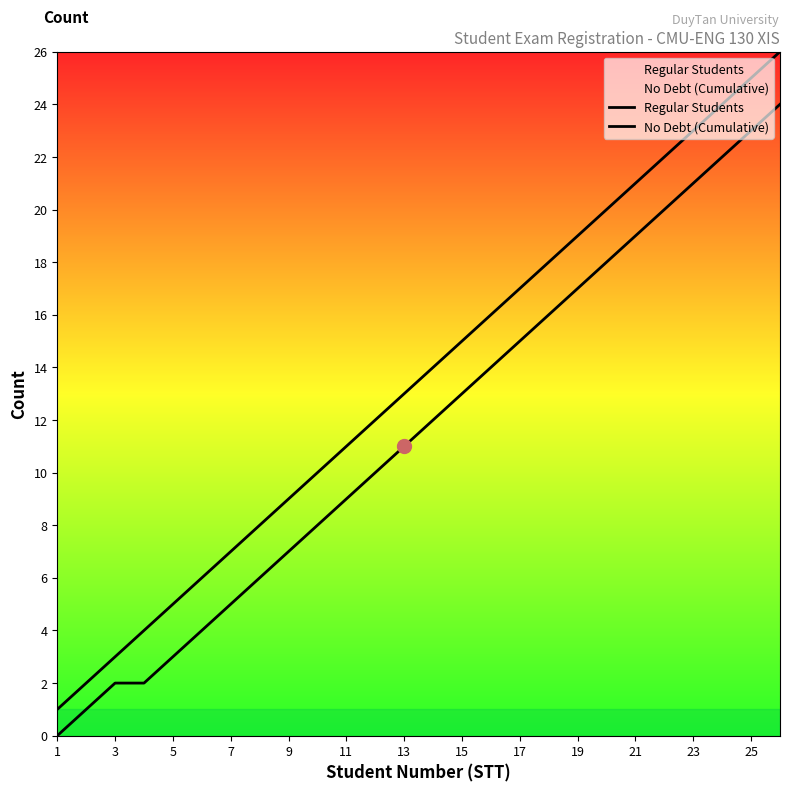

True or false: No Debt (Cumulative) has more than 2 points higher than both neighbors.

False